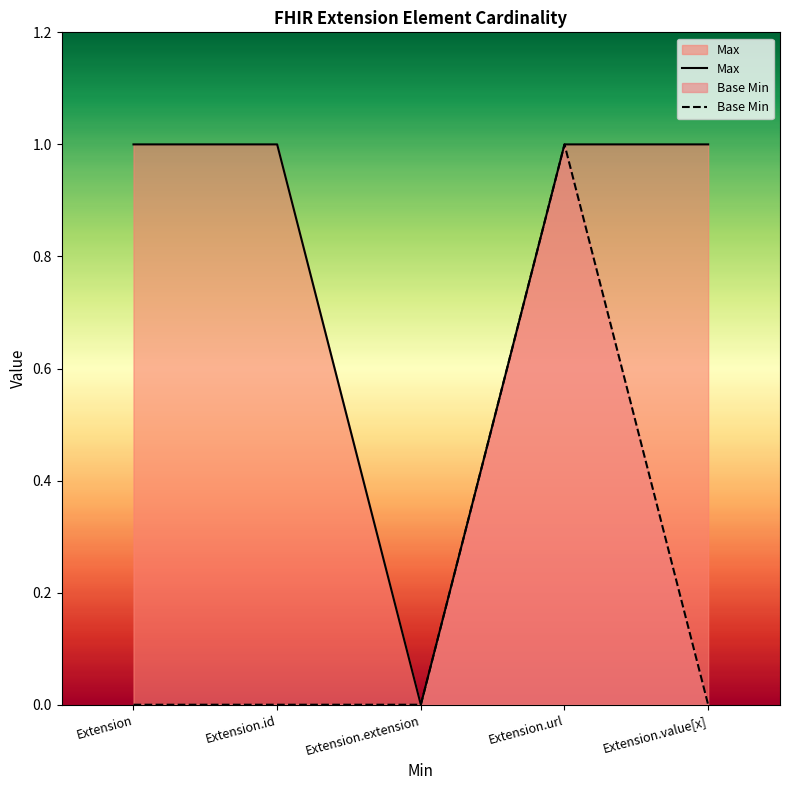

Rank the series by their maximum value, from lowest to highest.

Max, Base Min